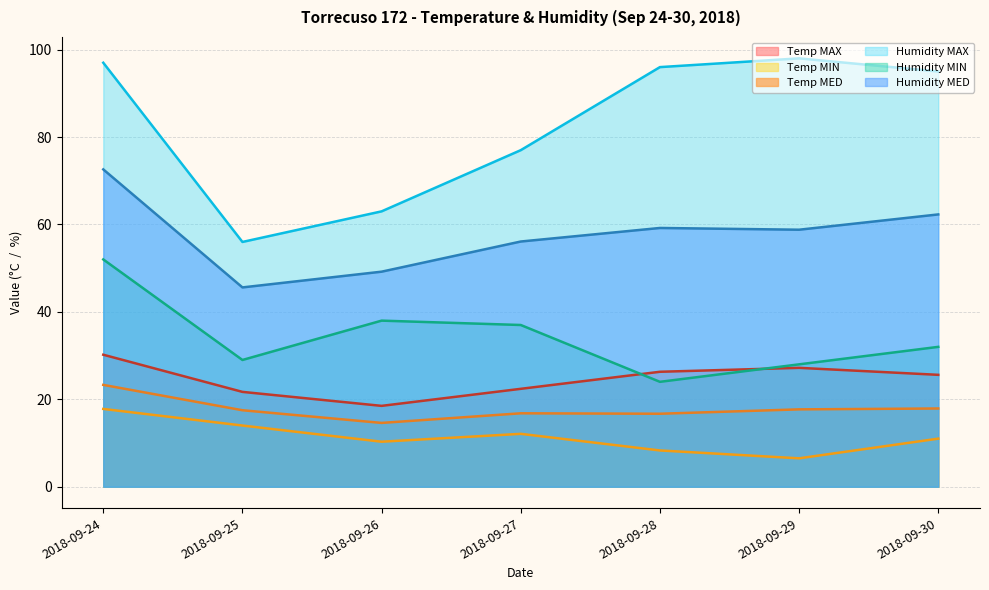

Reading left to right, list all the values displayed in this chart.

Temp MAX: 30.2	21.7	18.5	22.4	26.3	27.2	25.6
Temp MIN: 17.8	14.0	10.3	12.1	8.3	6.5	11.0
Temp MED: 23.3	17.5	14.6	16.8	16.7	17.7	17.9
Humidity MAX: 97.0	56.0	63.0	77.0	96.0	98.0	95.0
Humidity MIN: 52.0	29.0	38.0	37.0	24.0	28.0	32.0
Humidity MED: 72.6	45.6	49.2	56.1	59.2	58.8	62.3